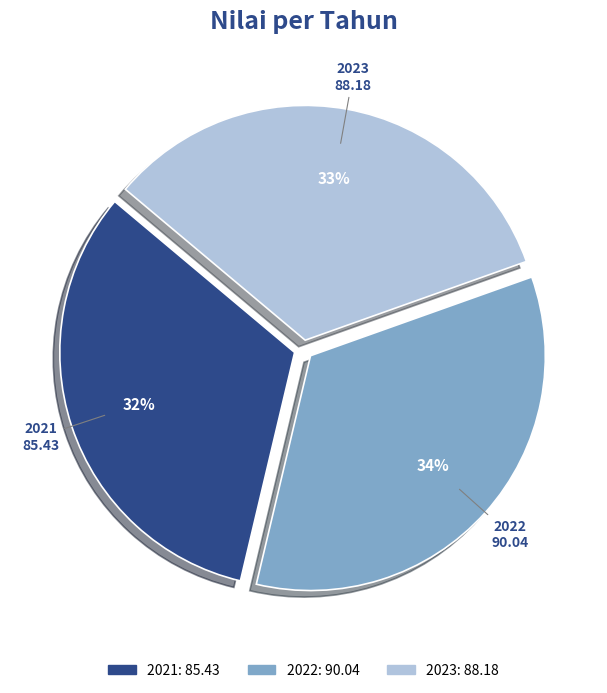

Is the sum of 2021 and 2023 greater than half?

Yes